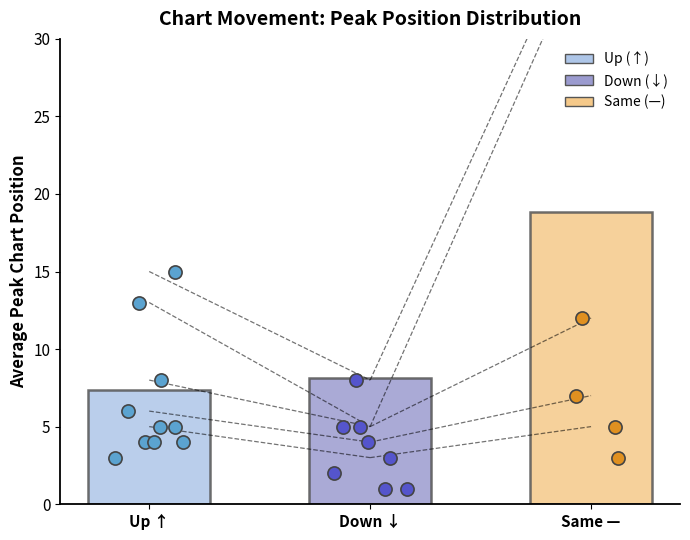

At how many categories does at least one series exceed 7?

3